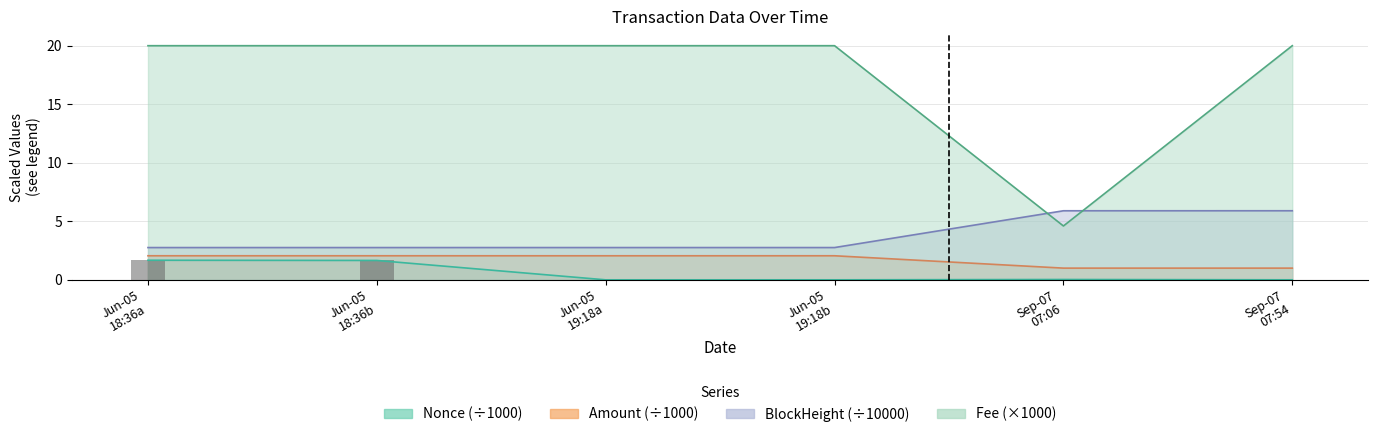

What is the difference between the highest and lowest values at Jun-05 19:18a?

20.0